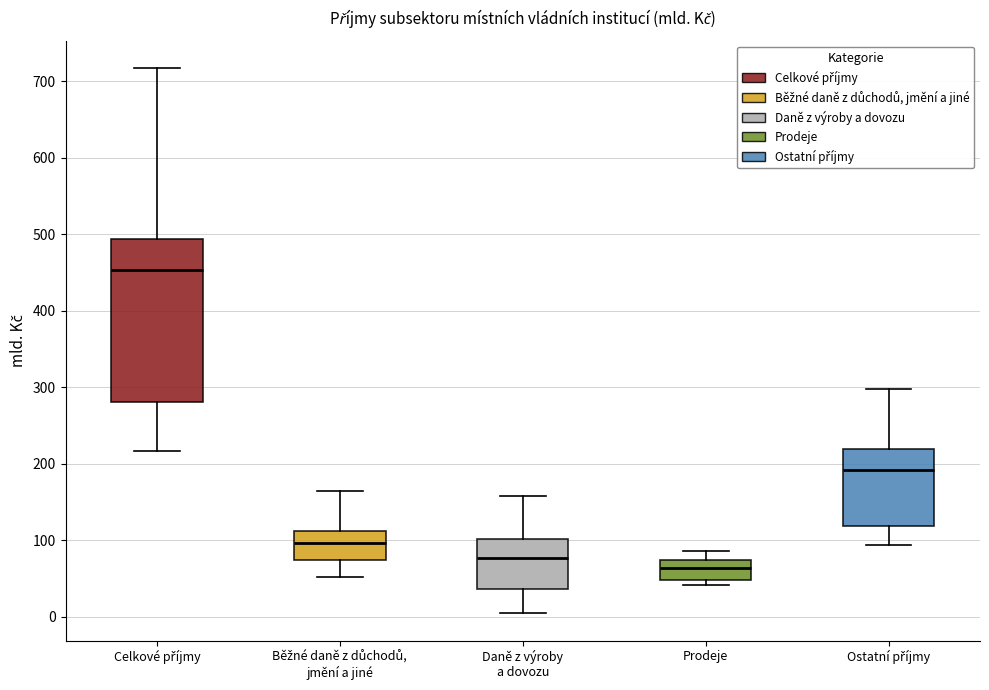

Where does the upper whisker of the box for Prodeje end on the y-axis? The values are not printed on the chart, so give them approximately, as read against the axis.

90